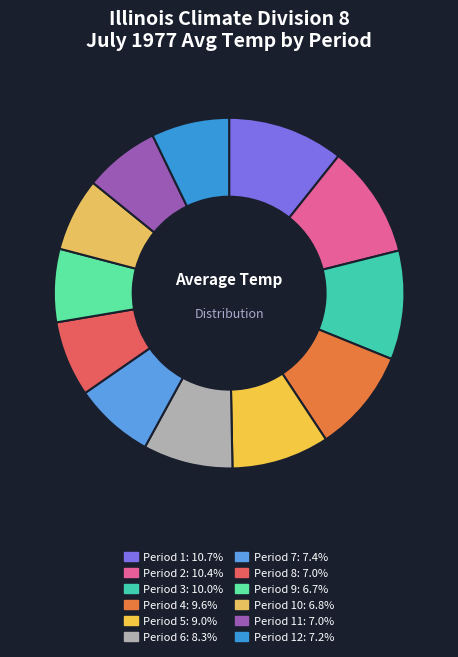

Rank the categories by value from lowest to highest.

Period 9, Period 10, Period 11, Period 8, Period 12, Period 7, Period 6, Period 5, Period 4, Period 3, Period 2, Period 1